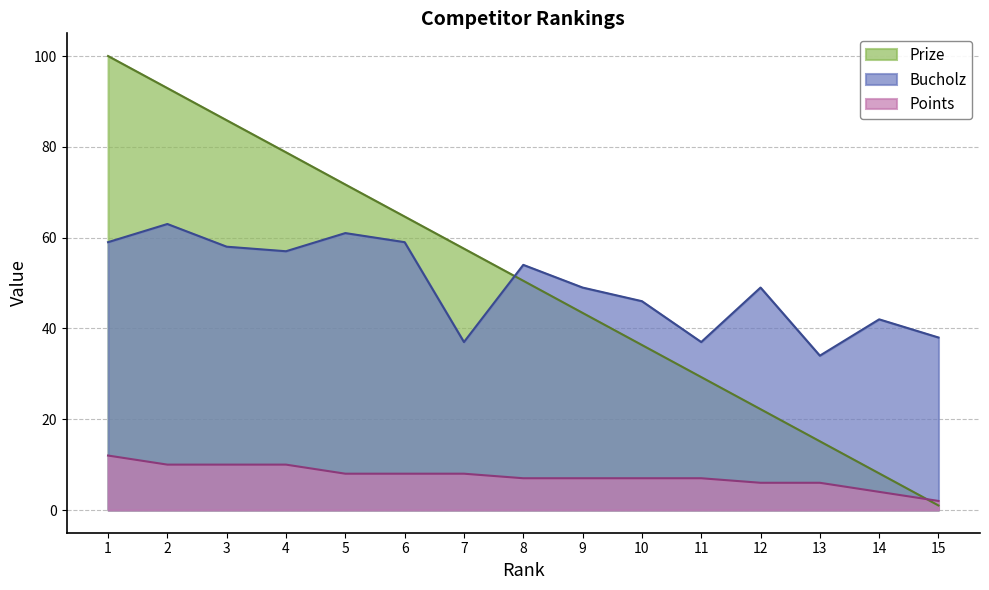

True or false: Points and Bucholz cross at least once.

False